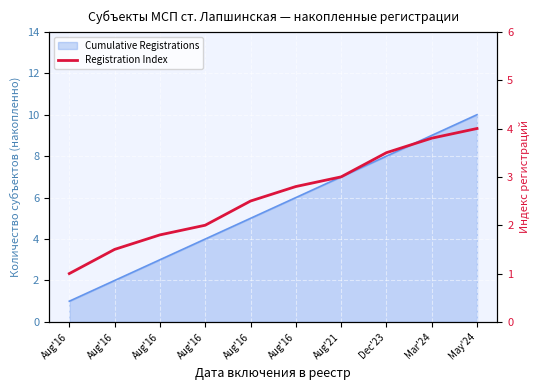

At which label is the value closest to 2?

Aug'16